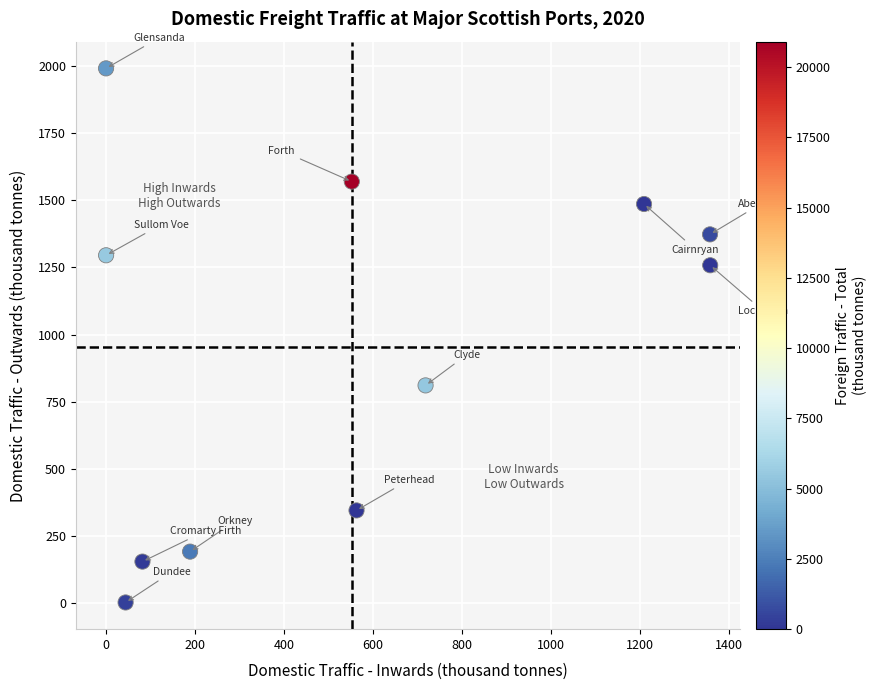

What Y value in the scatter plot is closest to 996?

810.6